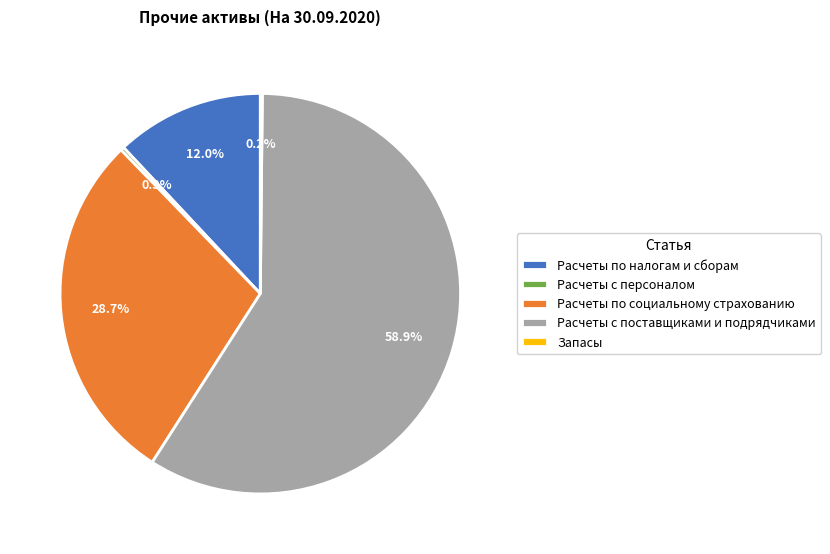

What percentage is the Расчеты по налогам и сборам slice, to the nearest percent?

12%